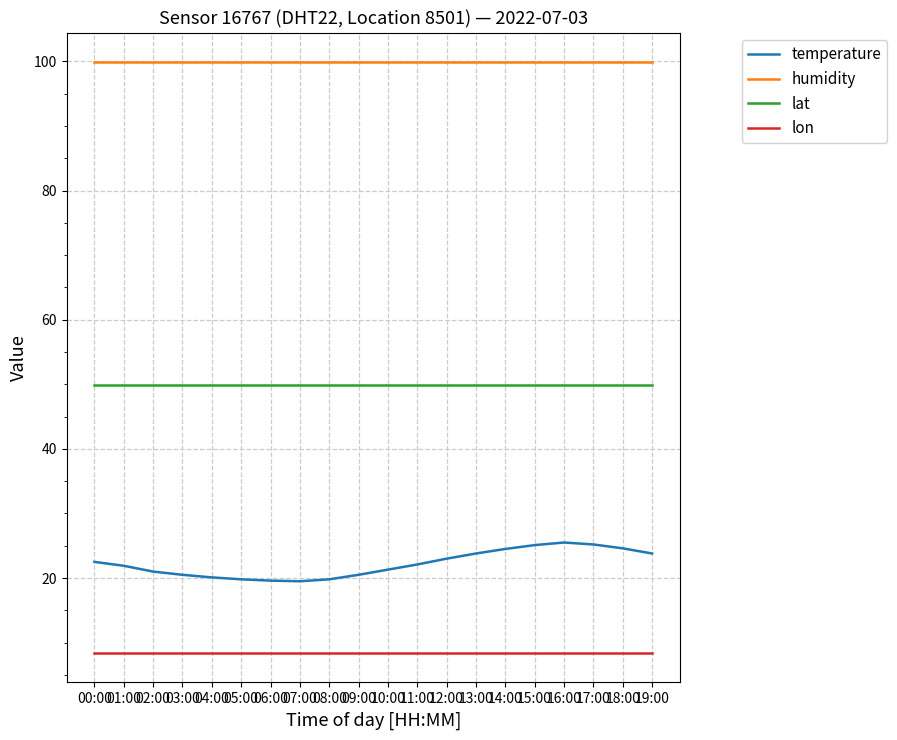

What is the maximum value shown in the chart?

99.9